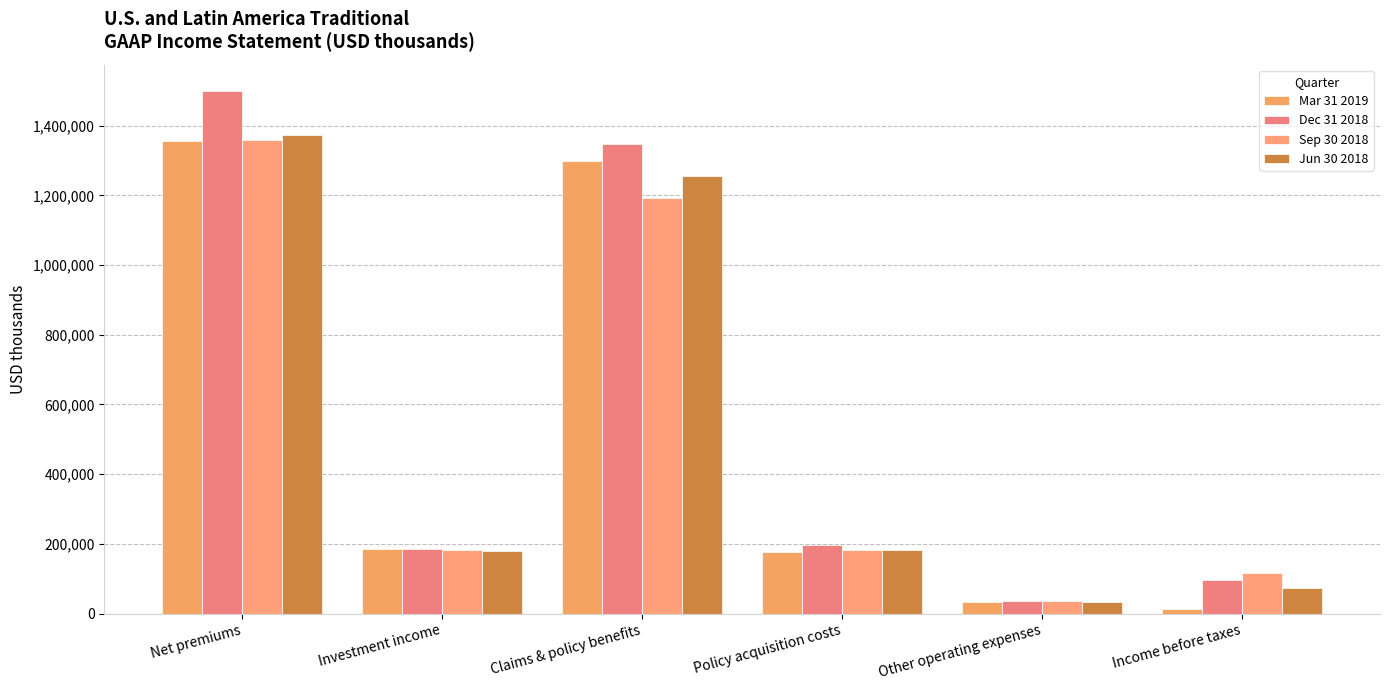

At which category does the chart reach its peak across all series?

Net premiums